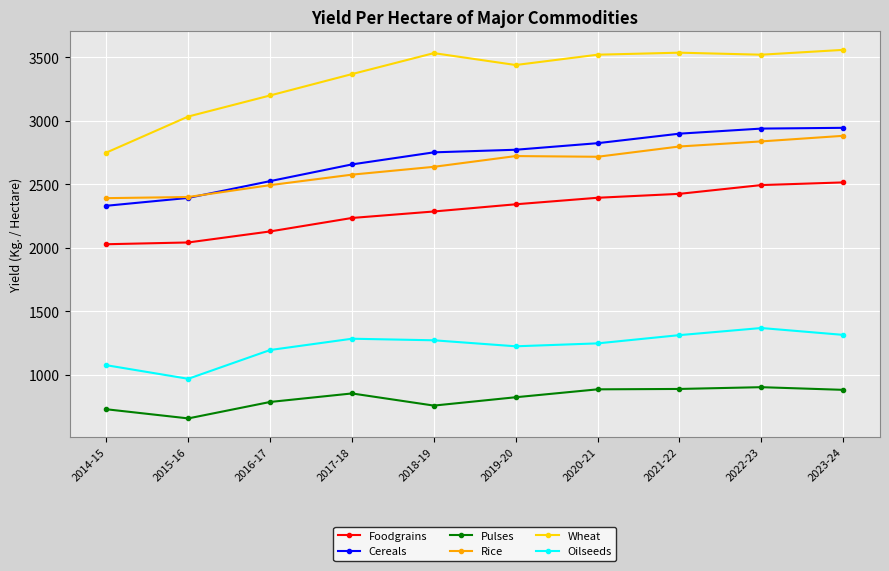

What position from the left is 2017-18?

4